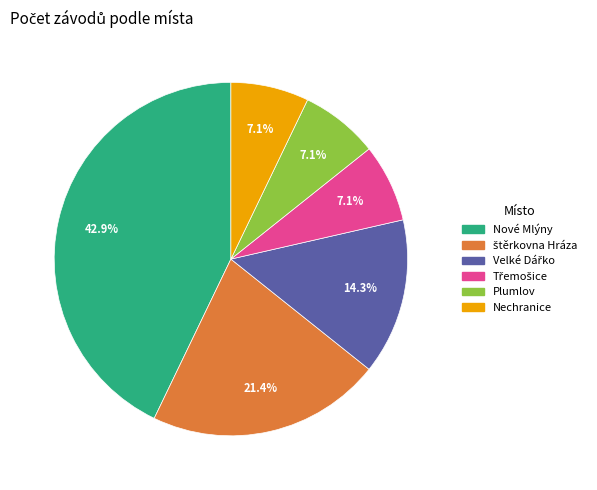

Is there any slice that represents more than half of the pie?

No